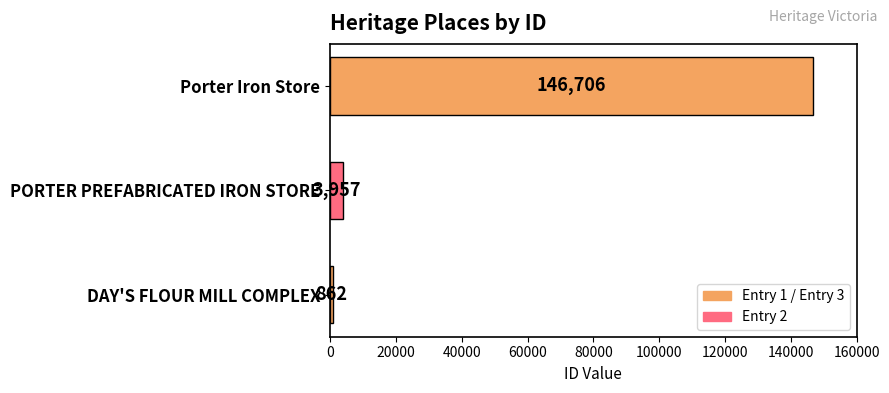

Reading bottom to top, list all the values displayed in this chart.

862	3957	146706